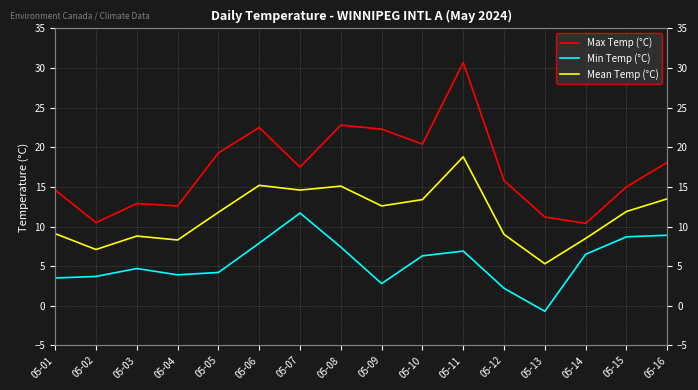

What is the sum of the Mean Temp (°C) values at 05-06 and 05-08?

30.3